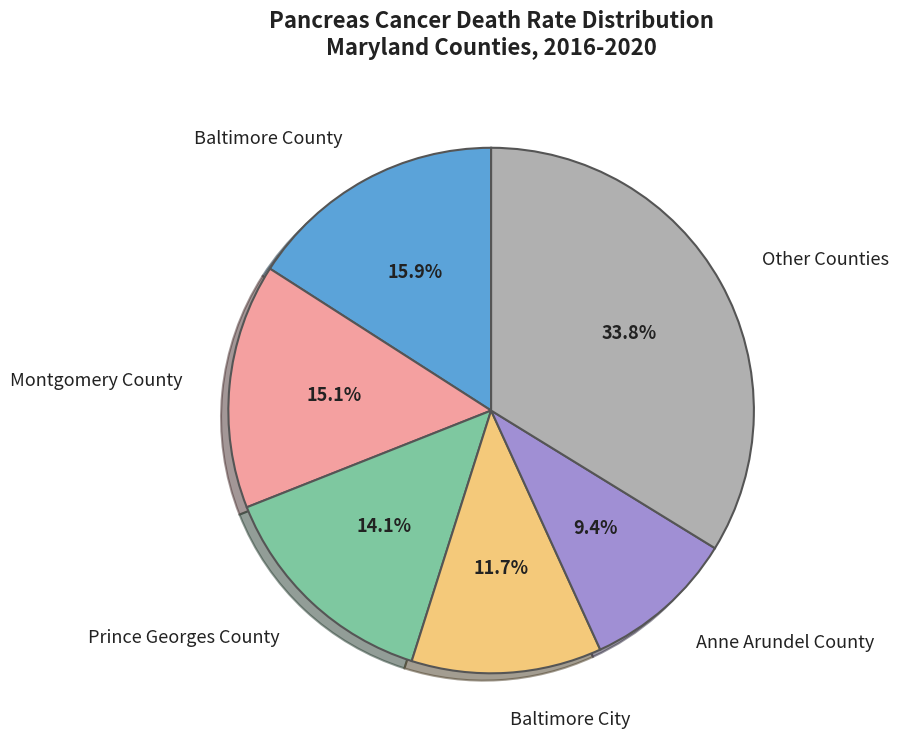

What is the smallest slice in the pie chart?

Anne Arundel County